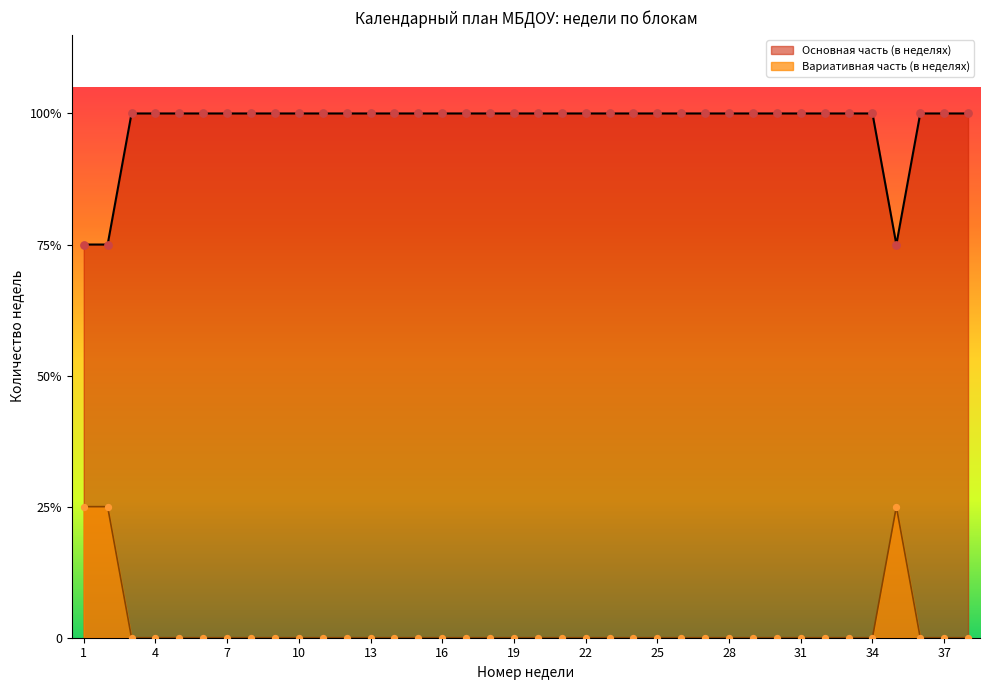

Which series contains the highest Y value?

Основная часть (в неделях)